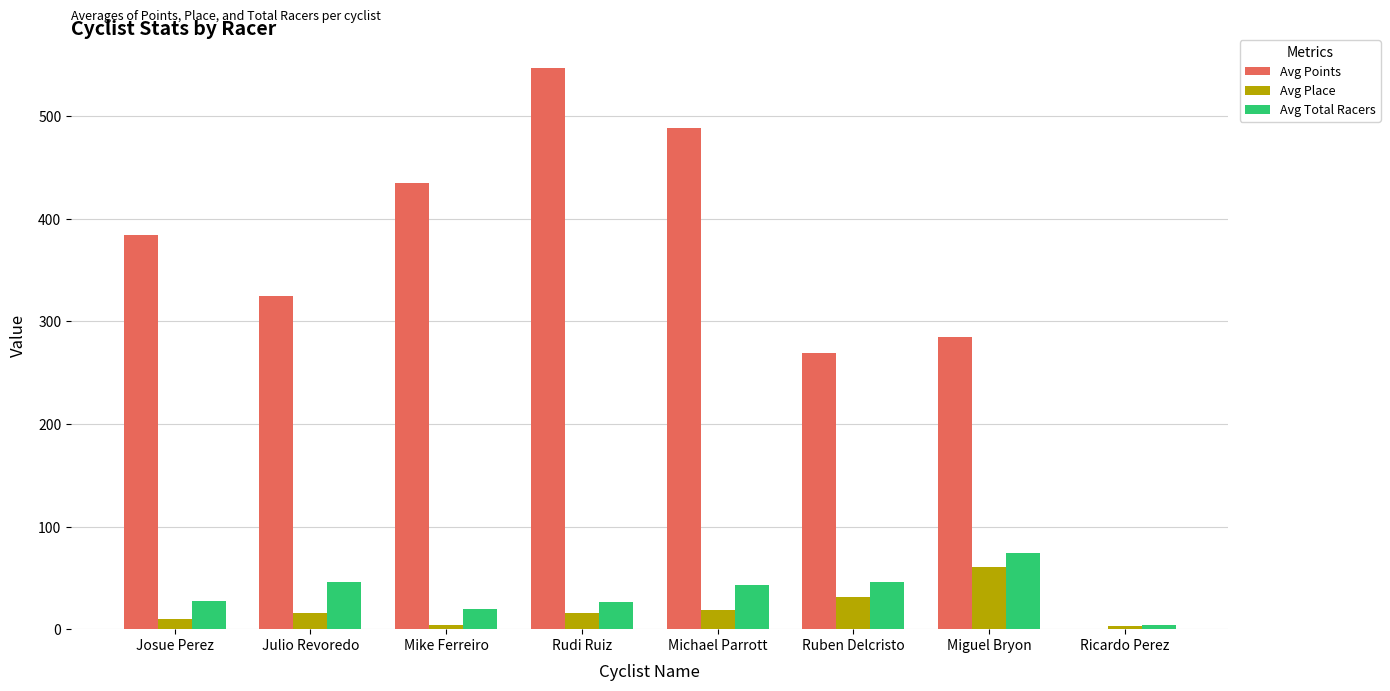

Which series has the largest total across all categories?

Avg Points